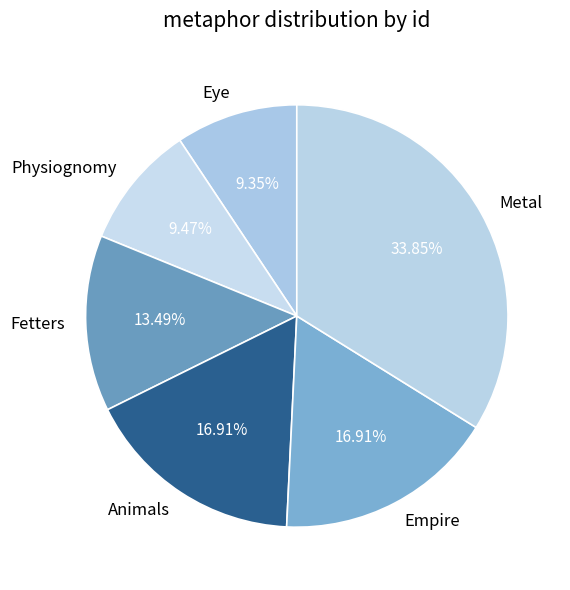

Does Empire account for over 50% of the chart?

No